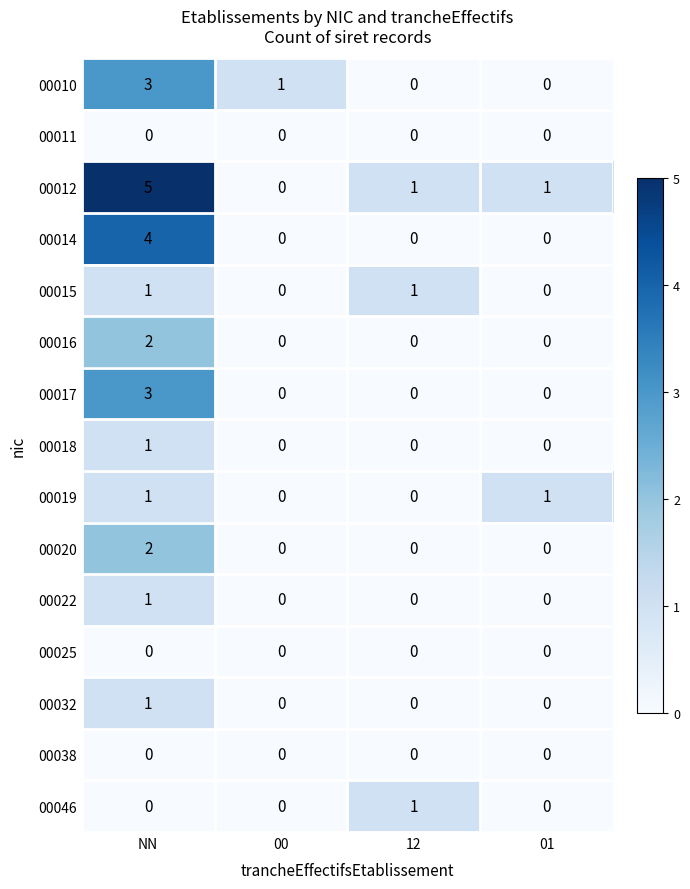

Is it true that 00015 equals 1 at 12?

True